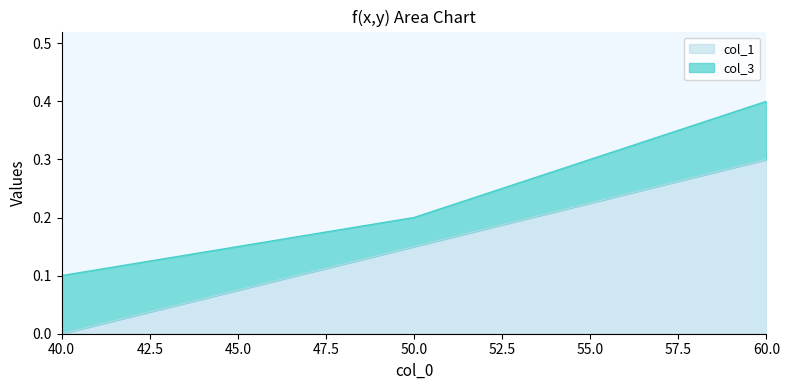

Which has a higher value, 60 or 50?

60